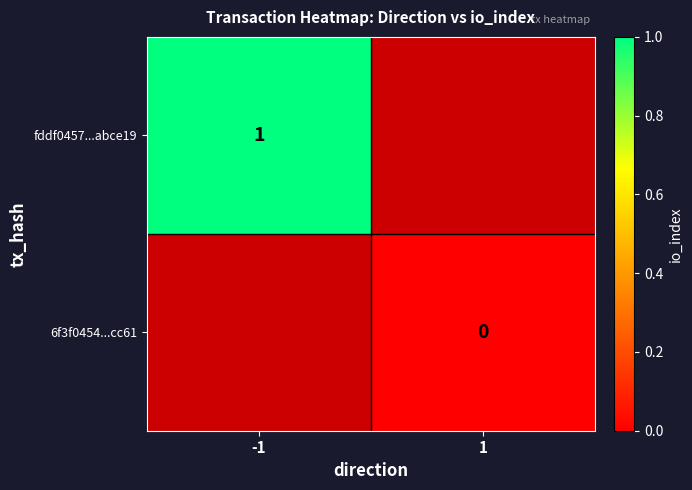

How many distinct data groups are displayed?

2